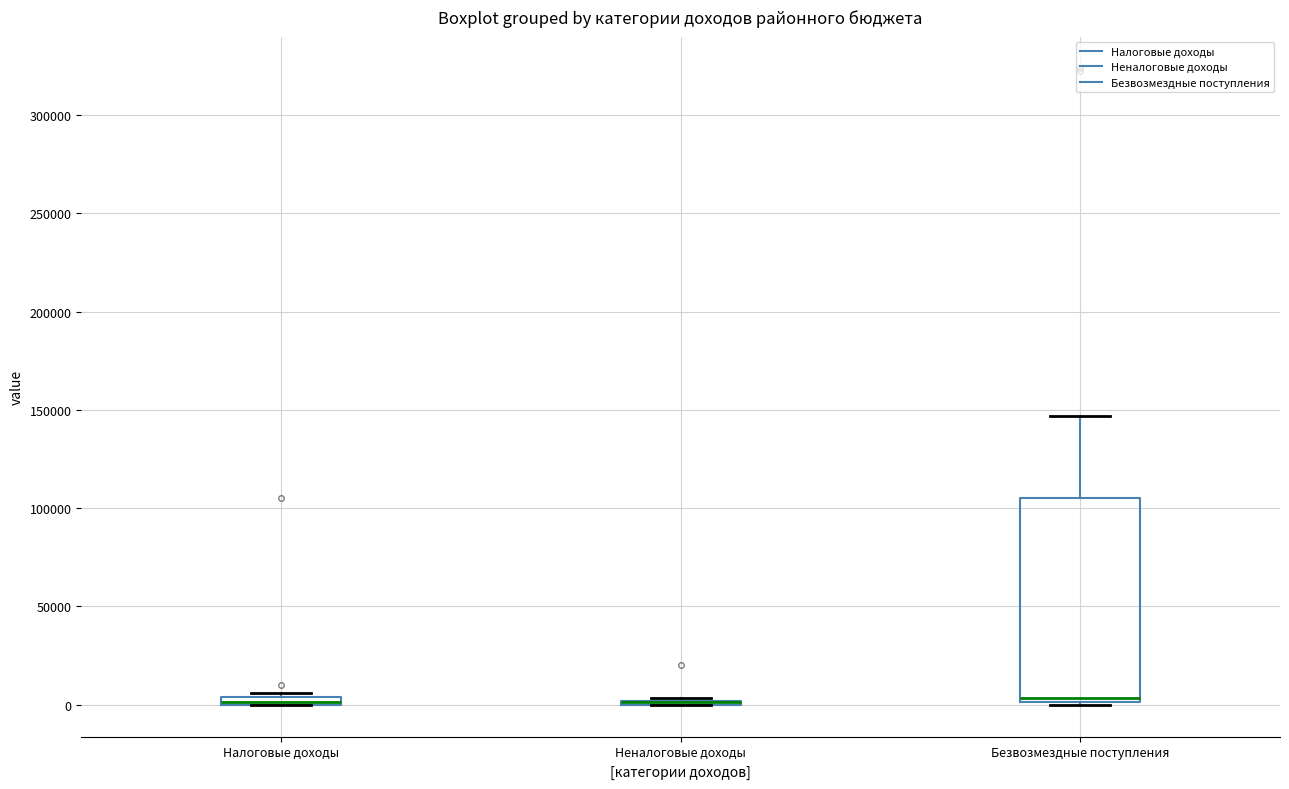

Where is the lower edge of the box for Налоговые доходы on the y-axis? The values are not printed on the chart, so give them approximately, as read against the axis.

0